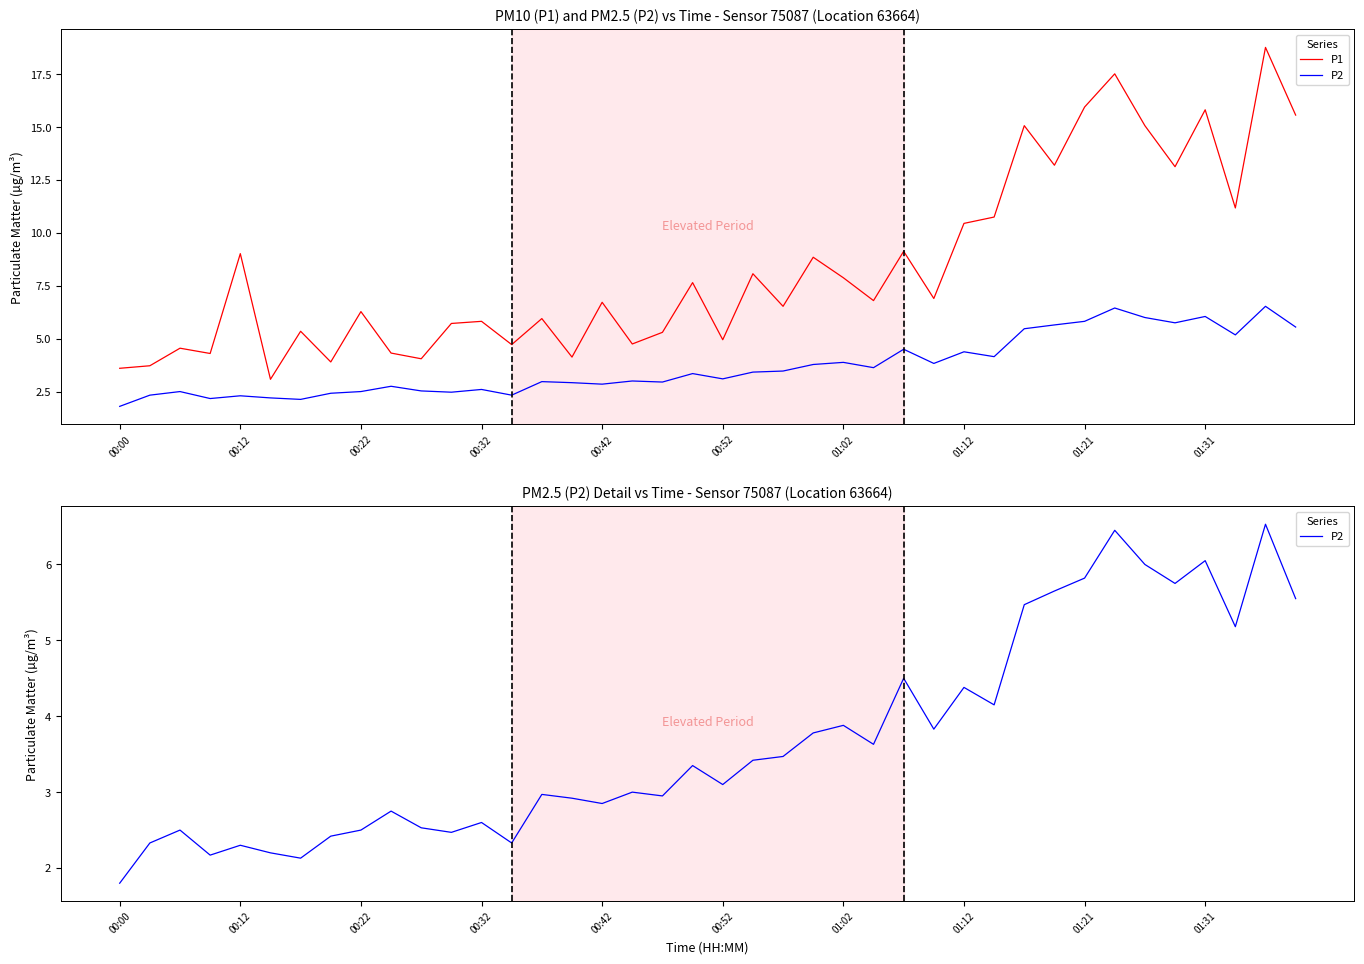

True or false: P1 and P2 cross at least once.

False